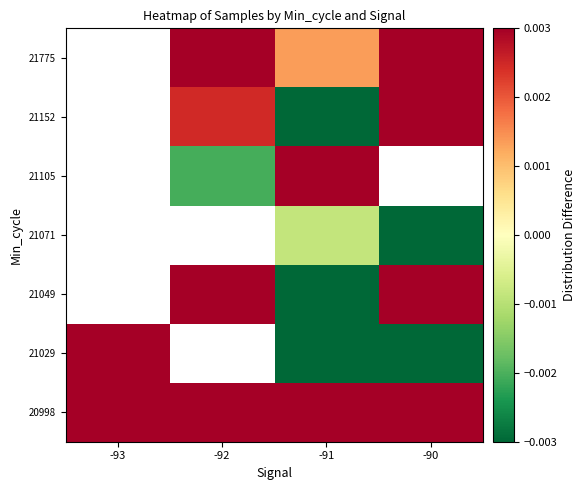

Which category has the lowest value across all series?

-91